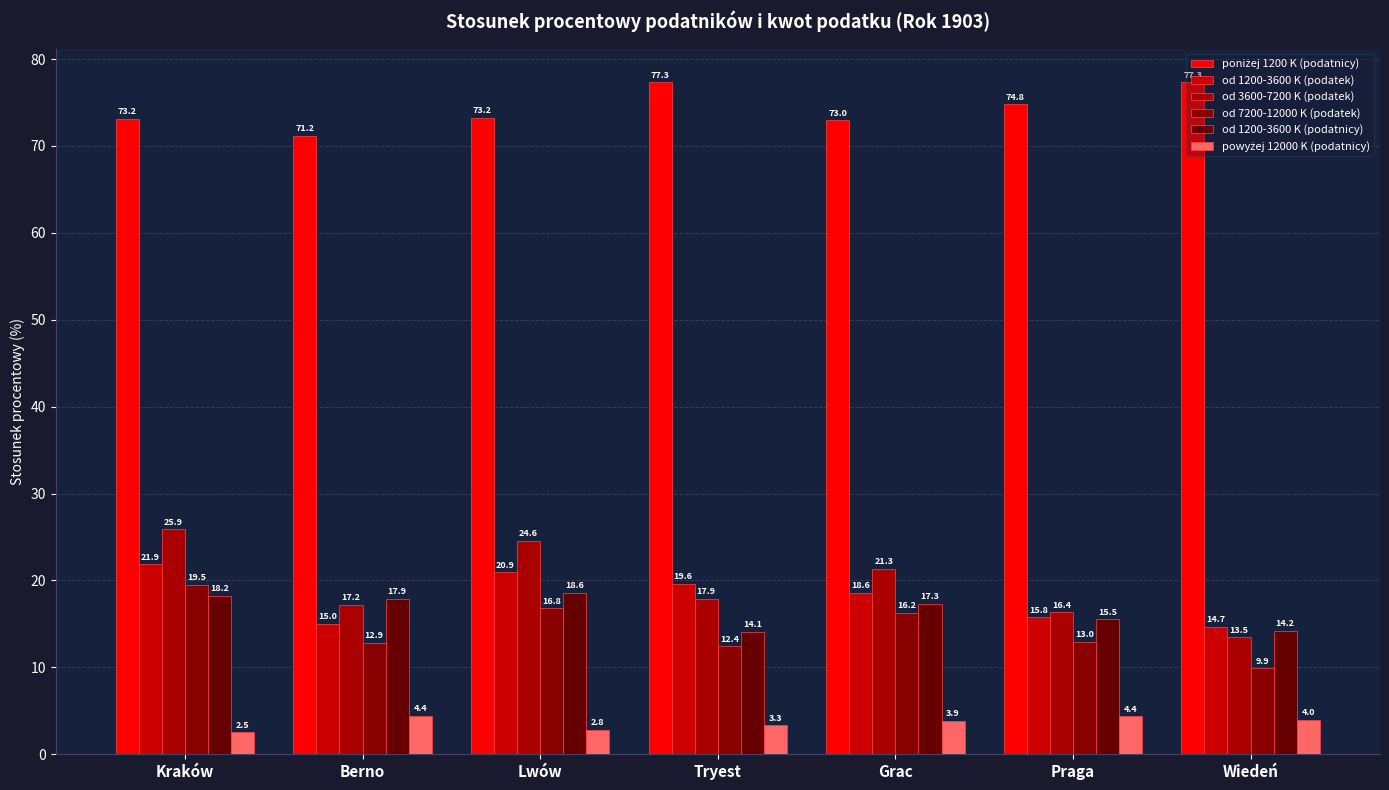

The od 1200-3600 K (podatek) series shows 9.5 at Wiedeń. True or false?

False